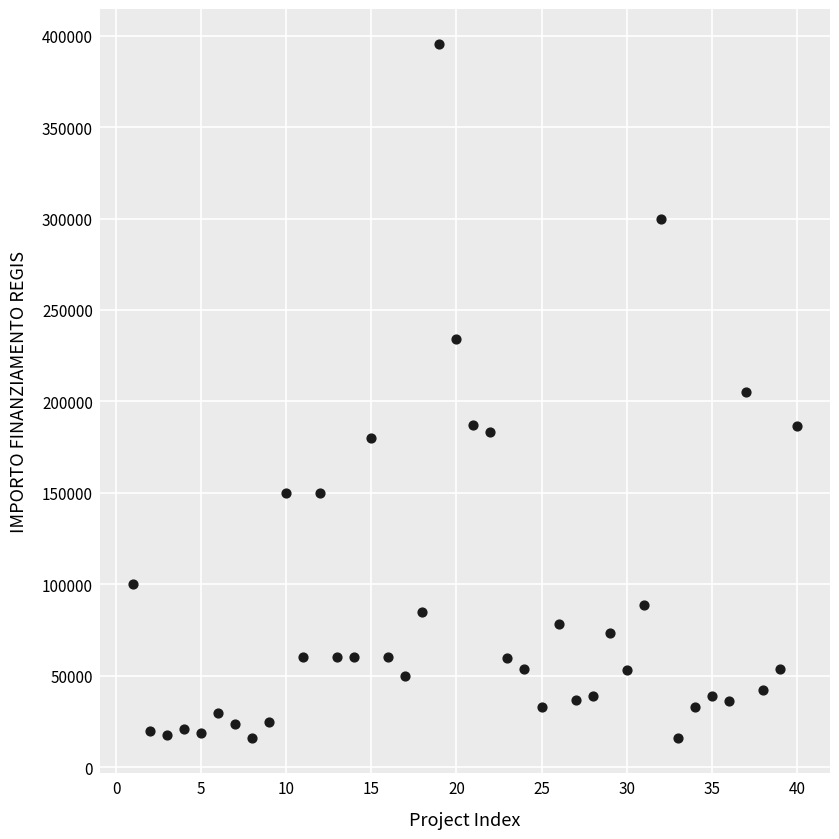

What is the range of Y values (max minus min)?

380014.3